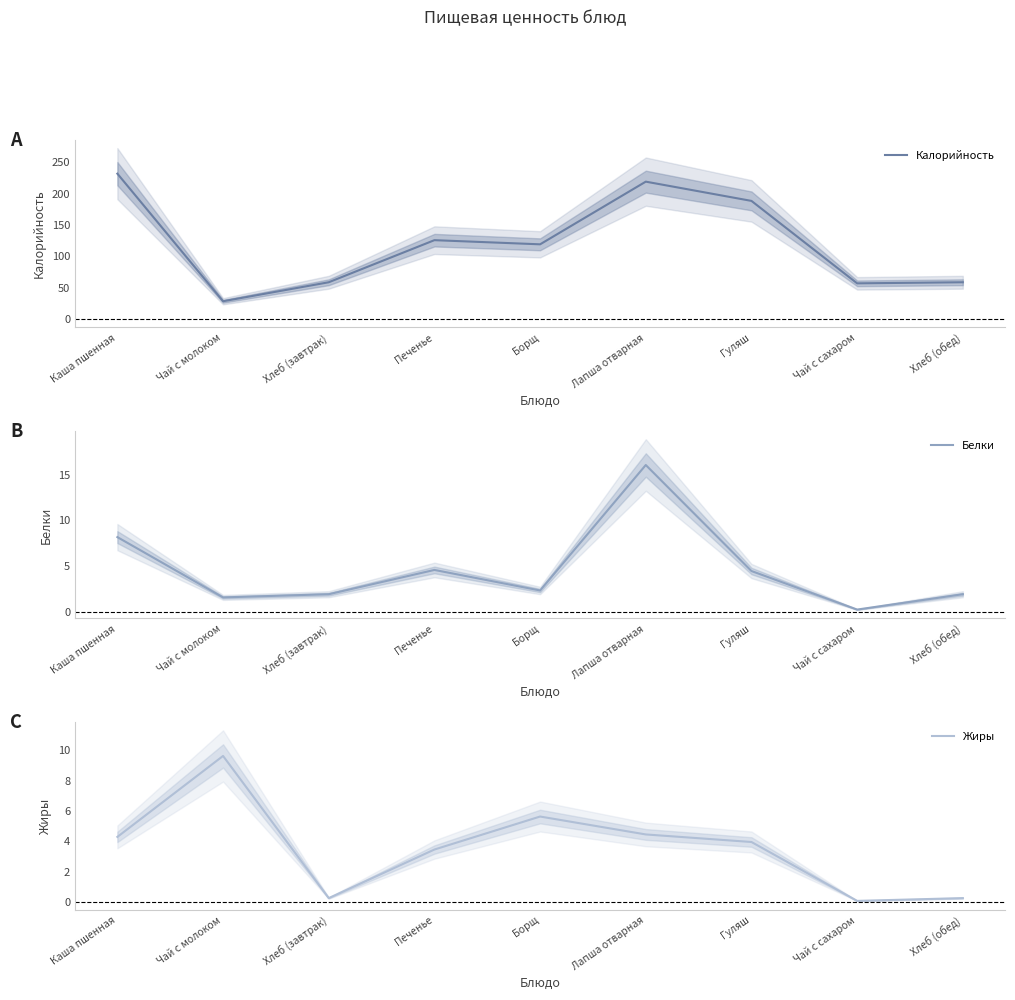

Is the value of Белки at Каша пшенная greater than the value of Калорийность at Гуляш?

No